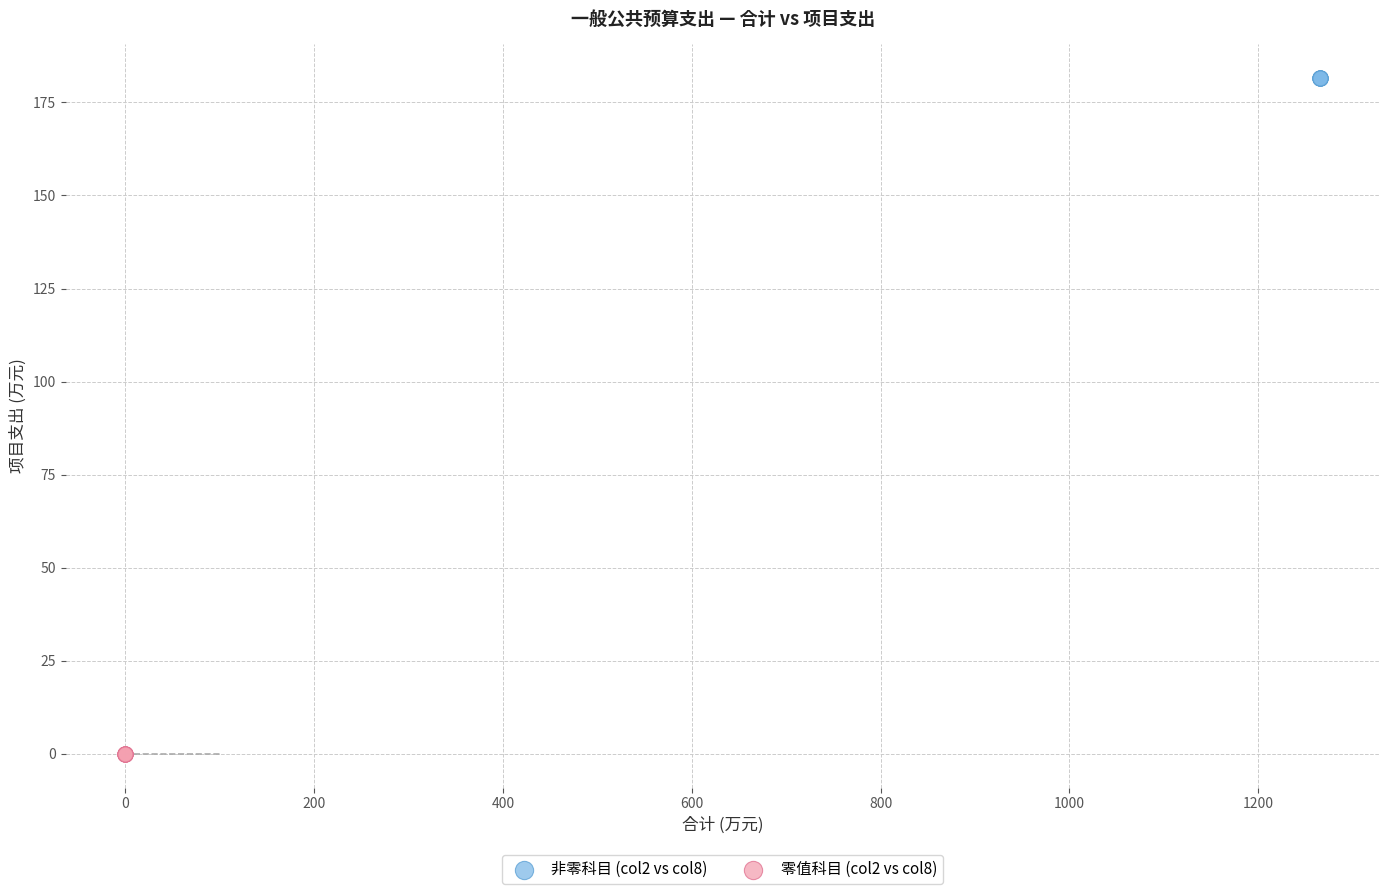

Which series reaches the maximum Y coordinate?

非零科目 (col2 vs col8)